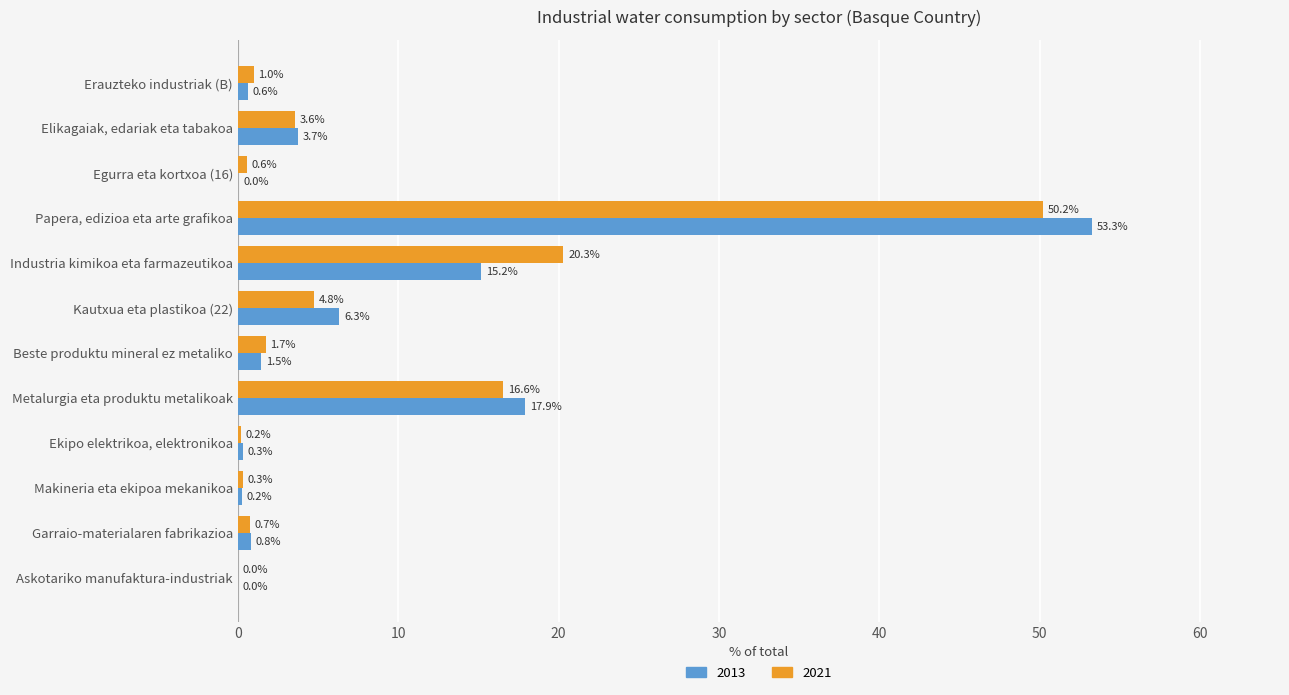

What is the approximate value of 2013 at Ekipo elektrikoa, elektronikoa?

0.3